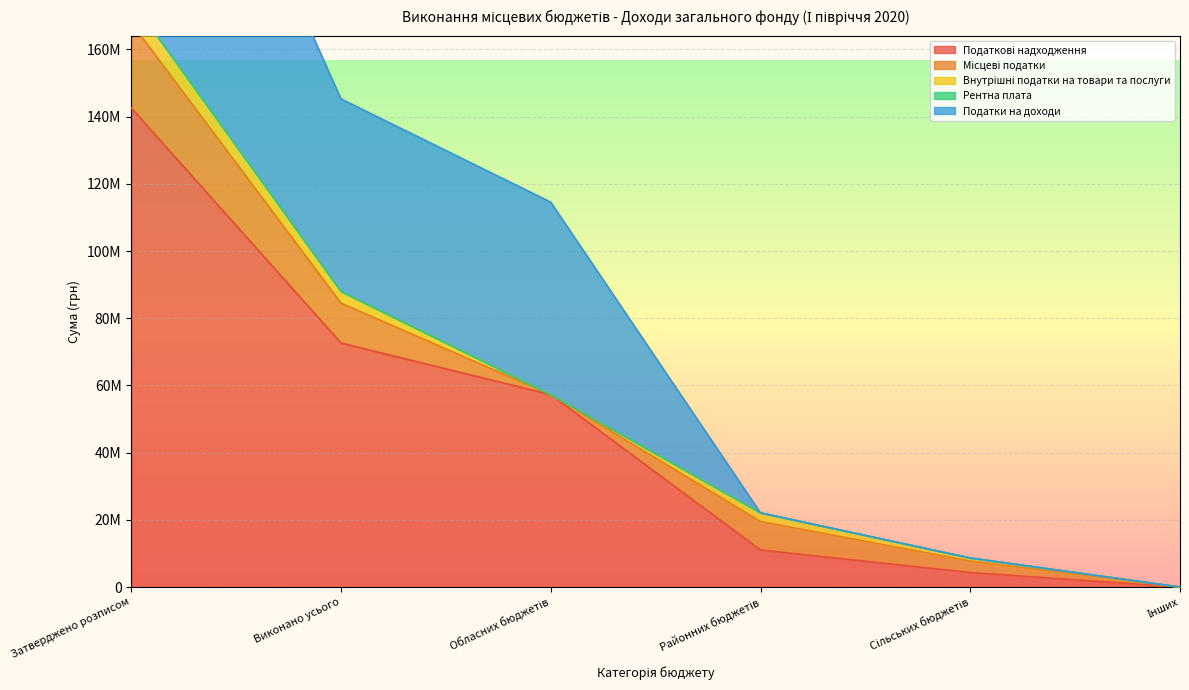

What is the difference between the highest and lowest values at Сільських бюджетів?

4322659.0